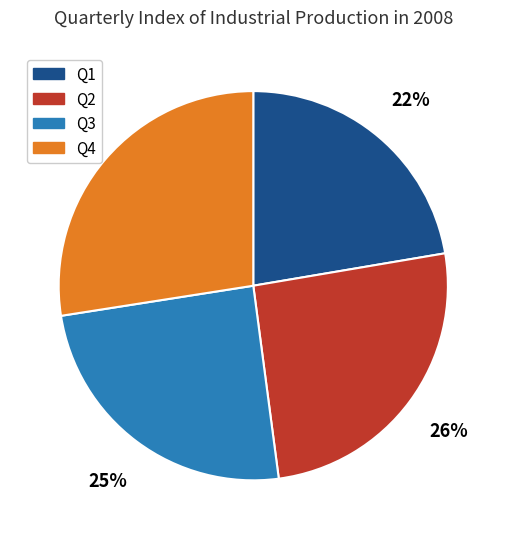

How many slices are in this pie chart?

4